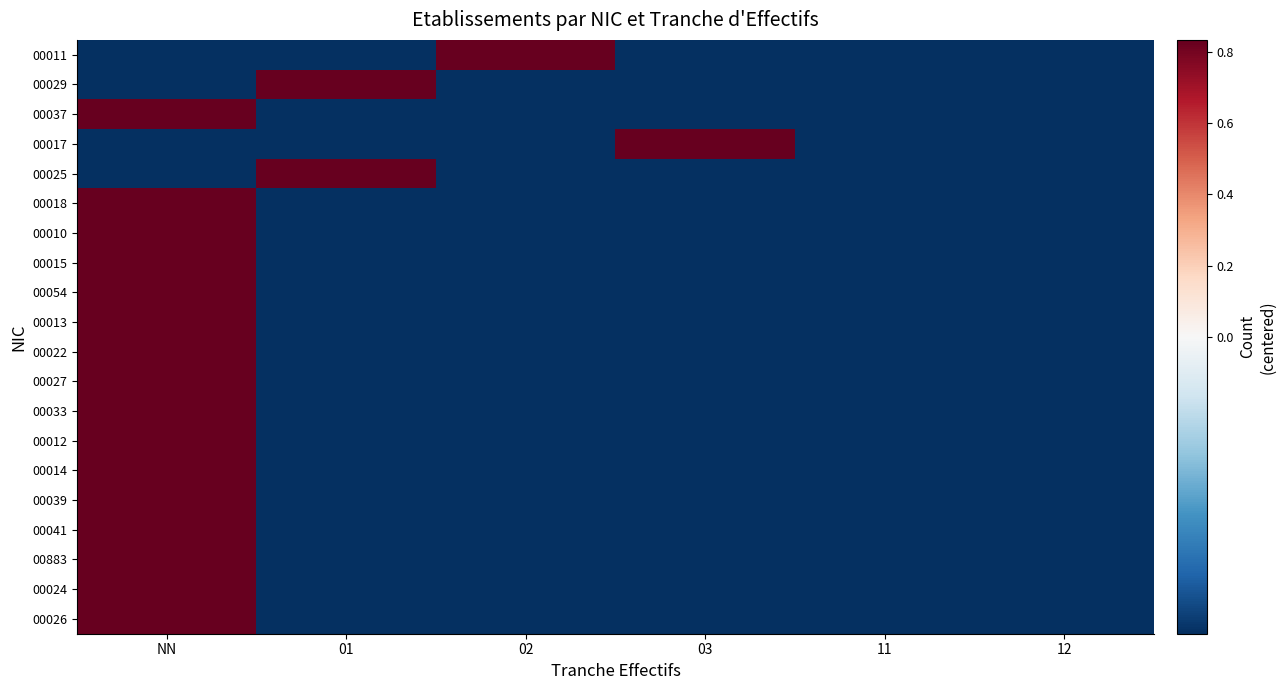

What is the maximum value shown in the chart?

0.8